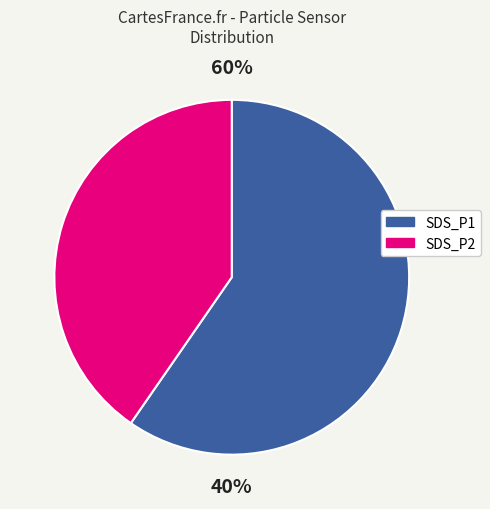

Which category has the smallest portion of the pie?

SDS_P2